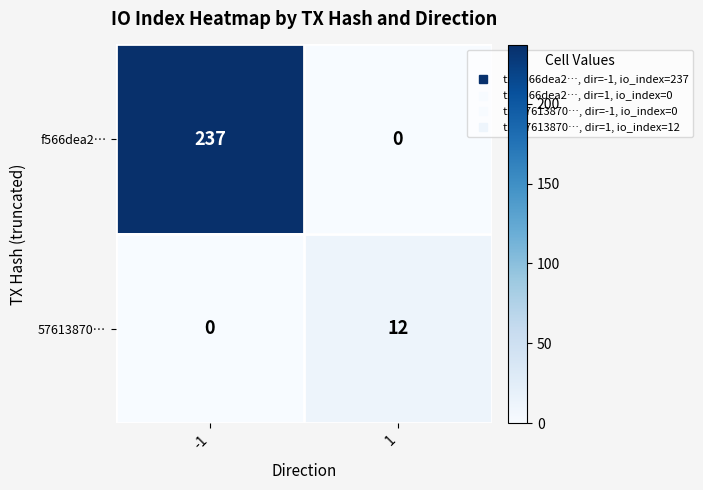

How many distinct data groups are displayed?

2